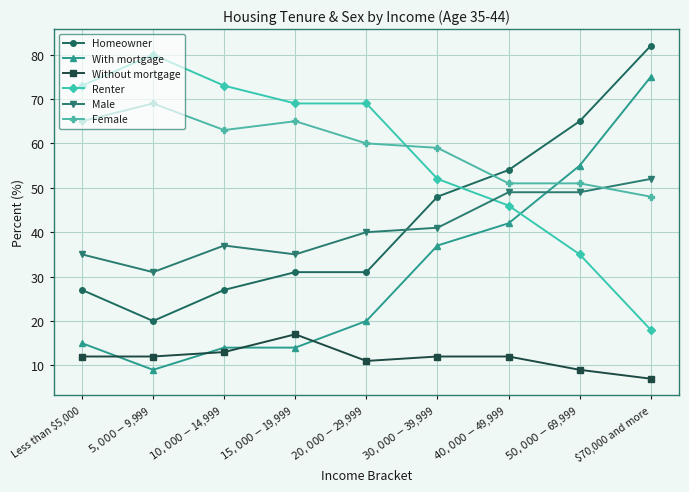

What is the smallest value displayed?

7